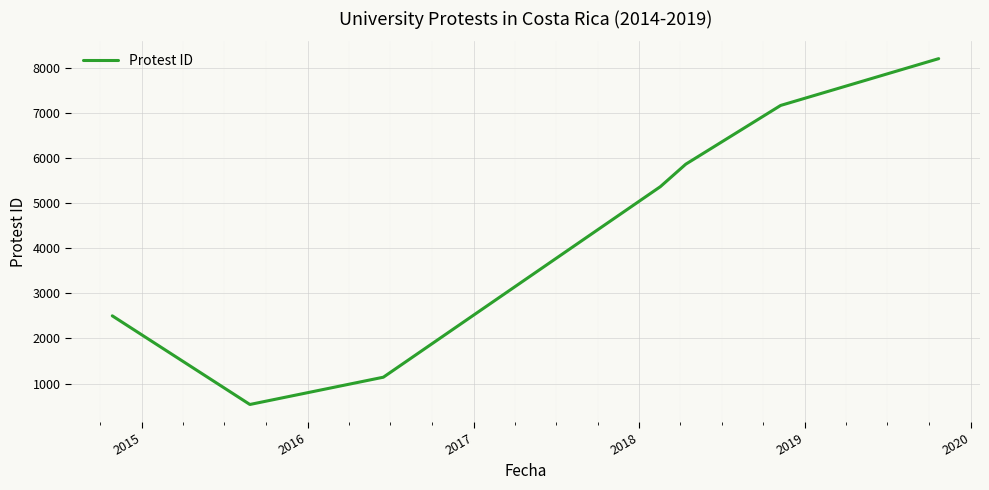

True or false: the data has more than 2 interior local peaks.

False